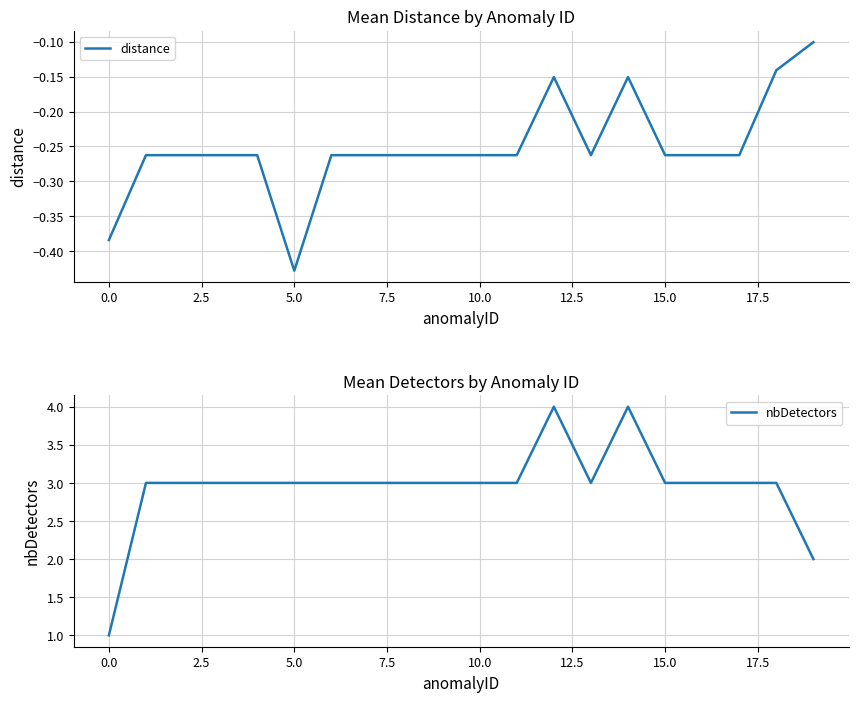

Between 17.5 and 19, which series saw the biggest shift?

nbDetectors